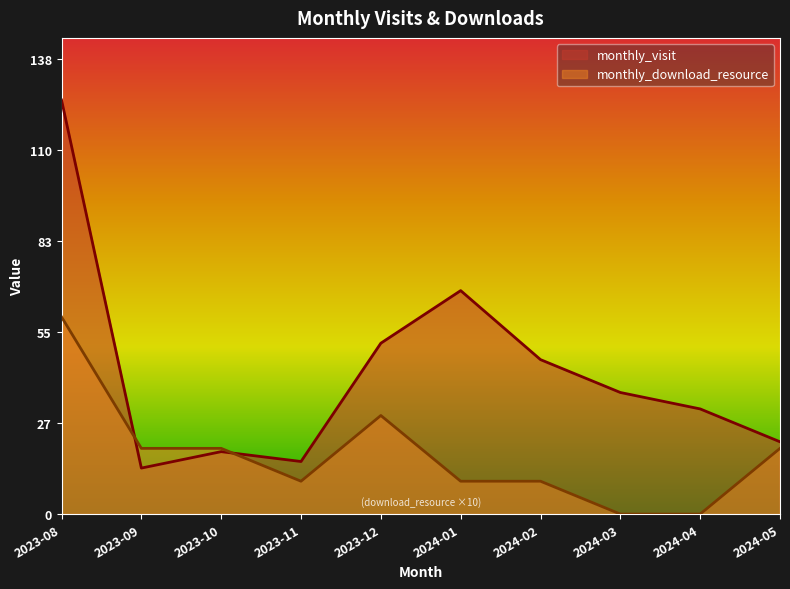

How many times do monthly_download_resource and monthly_visit cross each other?

2